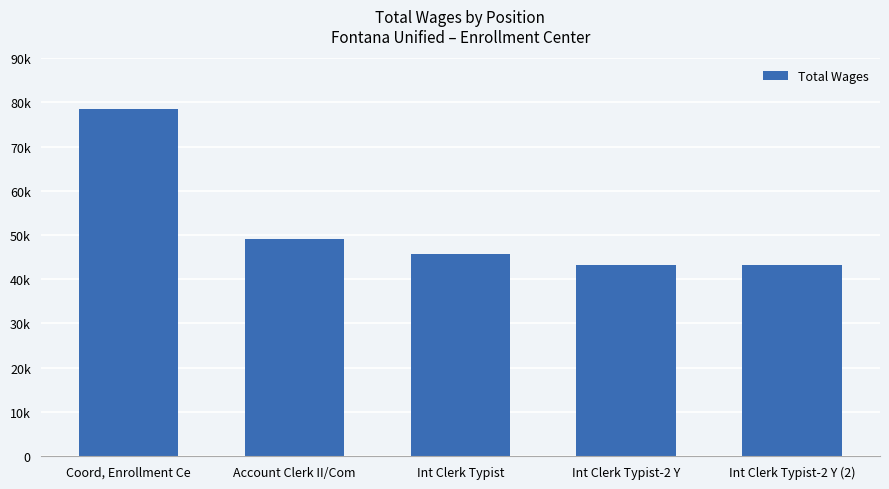

What is the label of the 3rd bar from the right?

Int Clerk Typist